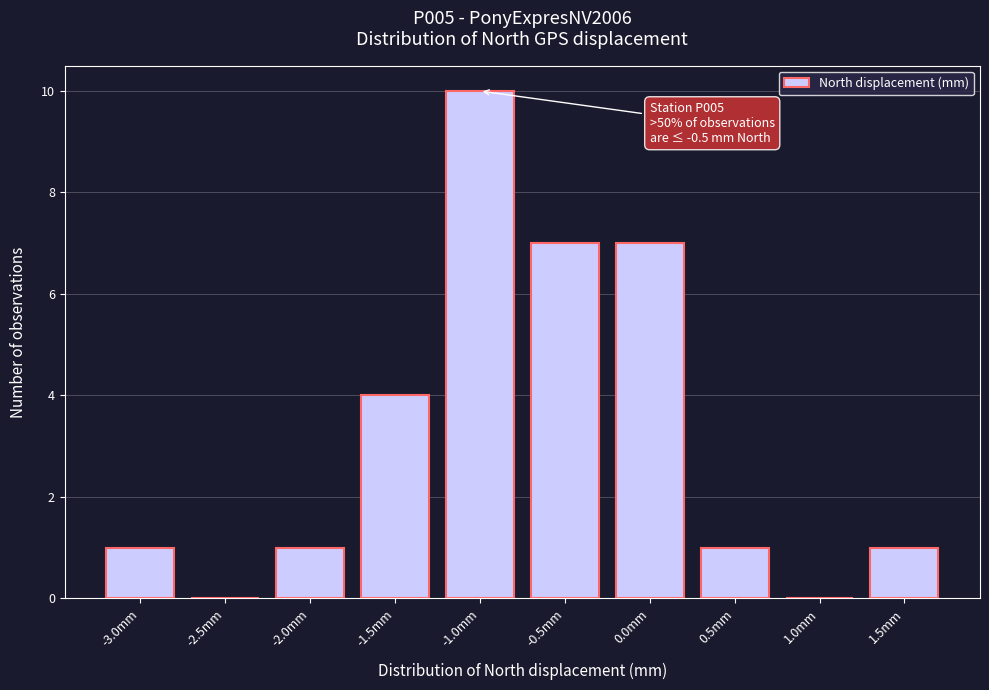

Reading right to left, what are all the values shown in this chart?

1.5mm=1	1.0mm=0	0.5mm=1	0.0mm=7	-0.5mm=7	-1.0mm=10	-1.5mm=4	-2.0mm=1	-2.5mm=0	-3.0mm=1